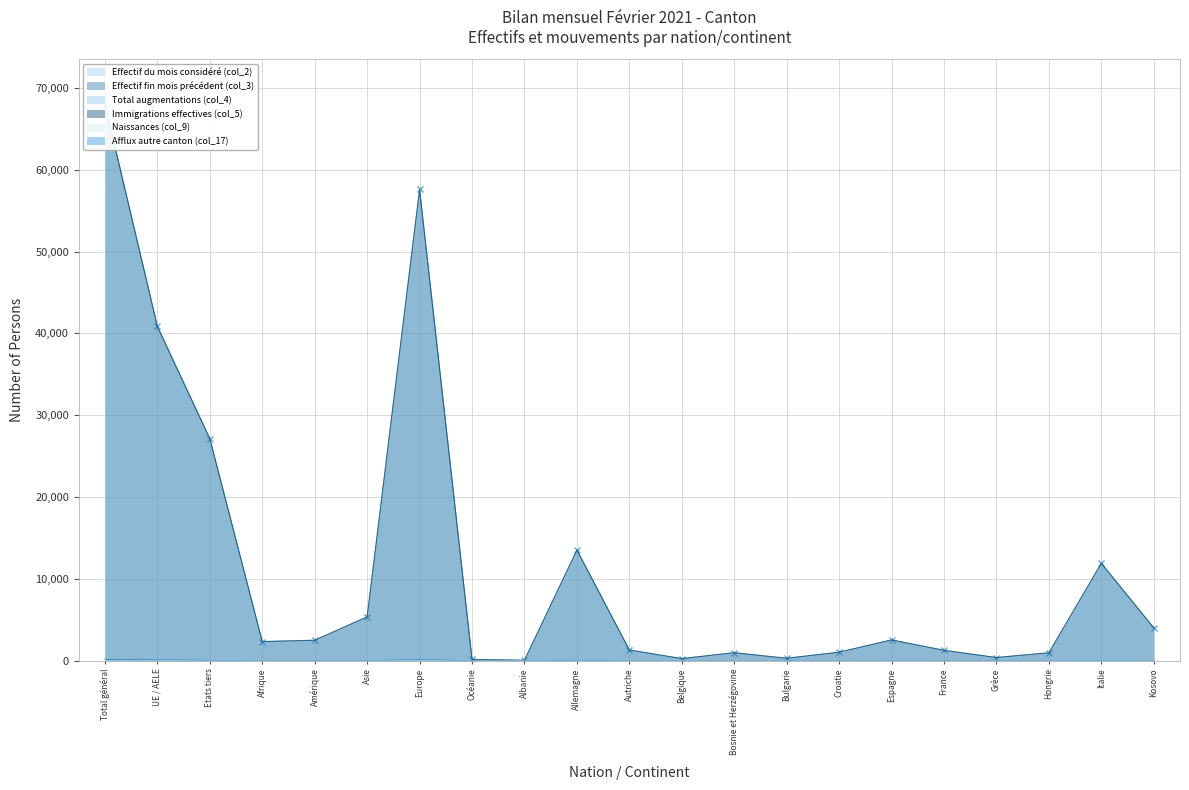

List the series in order of their peak value, lowest first.

Naissances (col_9), Immigrations effectives (col_5), Afflux autre canton (col_17), Total augmentations (col_4), Effectif fin mois précédent (col_3), Effectif du mois considéré (col_2)